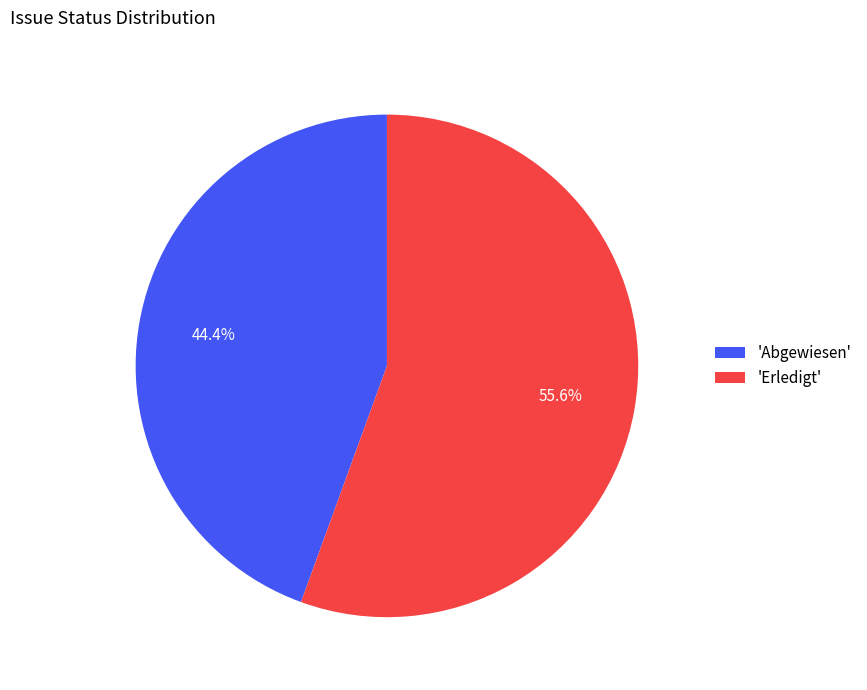

Count the number of slices in the pie.

2